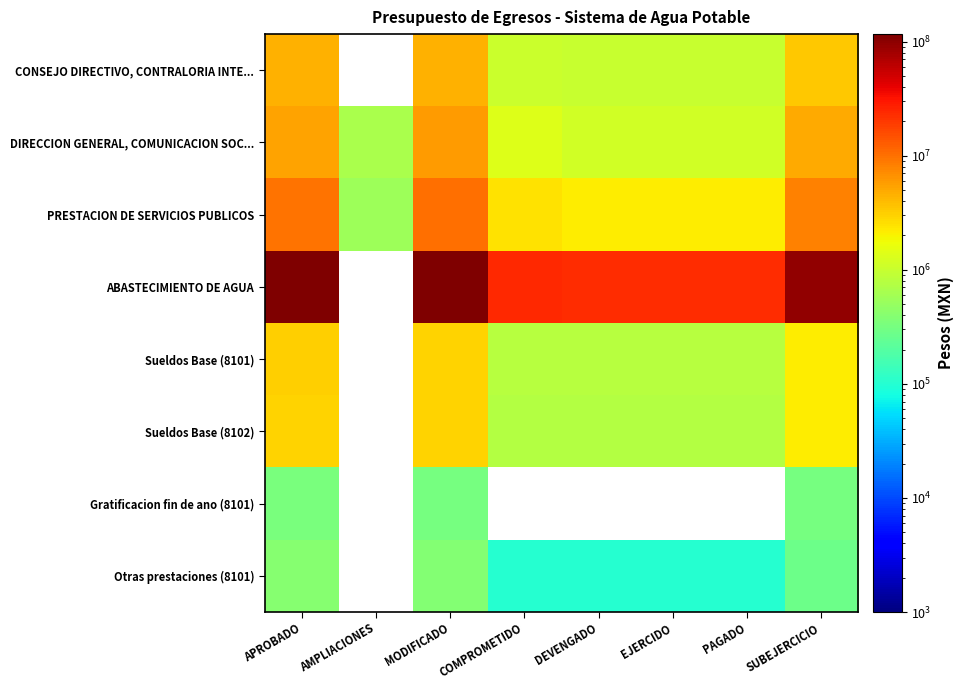

At which category is the sum across all series the highest?

MODIFICADO